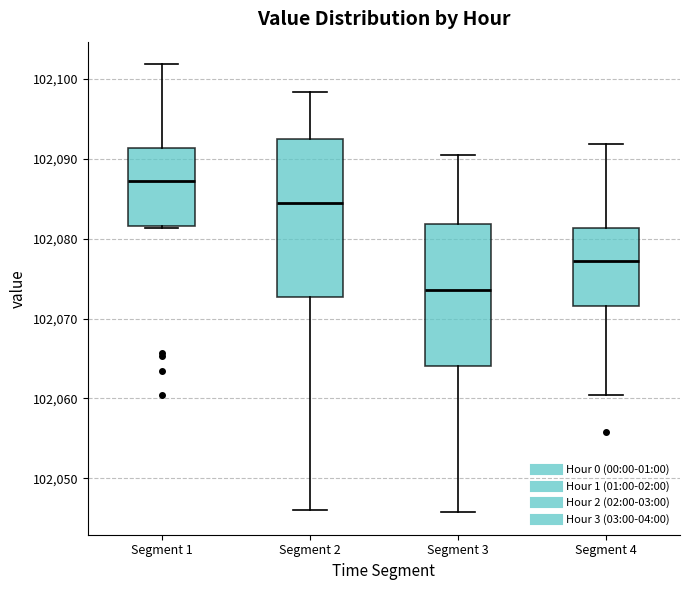

Reading left to right, read every box against the y-axis: the position of its median line, the range the box covers, and the ends of its whiskers. The values are not printed on the chart, so give them approximately, as read against the axis.

Segment 1: median 102087, box 102082 to 102091, whiskers 102081 to 102102
Segment 2: median 102085, box 102073 to 102092, whiskers 102046 to 102098
Segment 3: median 102074, box 102064 to 102082, whiskers 102046 to 102090
Segment 4: median 102077, box 102072 to 102081, whiskers 102060 to 102092